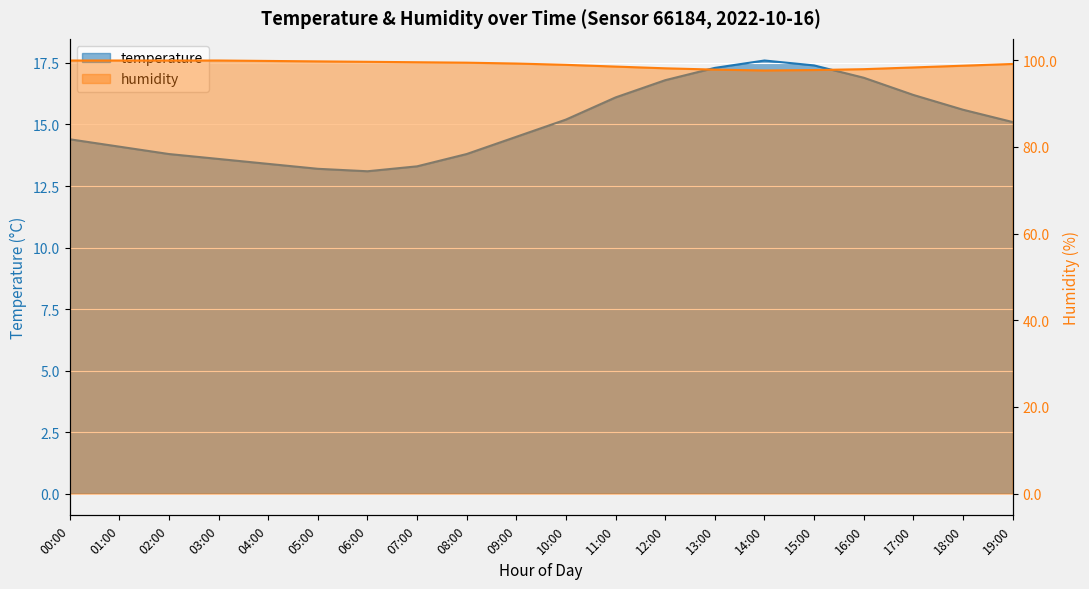

Reading left to right, list all the values displayed in this chart.

temperature: 00:00=14.4	01:00=14.1	02:00=13.8	03:00=13.6	04:00=13.4	05:00=13.2	06:00=13.1	07:00=13.3	08:00=13.8	09:00=14.5	10:00=15.2	11:00=16.1	12:00=16.8	13:00=17.3	14:00=17.6	15:00=17.4	16:00=16.9	17:00=16.2	18:00=15.6	19:00=15.1
humidity: 00:00=99.9	01:00=99.9	02:00=99.9	03:00=99.9	04:00=99.8	05:00=99.7	06:00=99.6	07:00=99.5	08:00=99.4	09:00=99.2	10:00=98.9	11:00=98.5	12:00=98.1	13:00=97.8	14:00=97.6	15:00=97.7	16:00=97.9	17:00=98.3	18:00=98.7	19:00=99.1